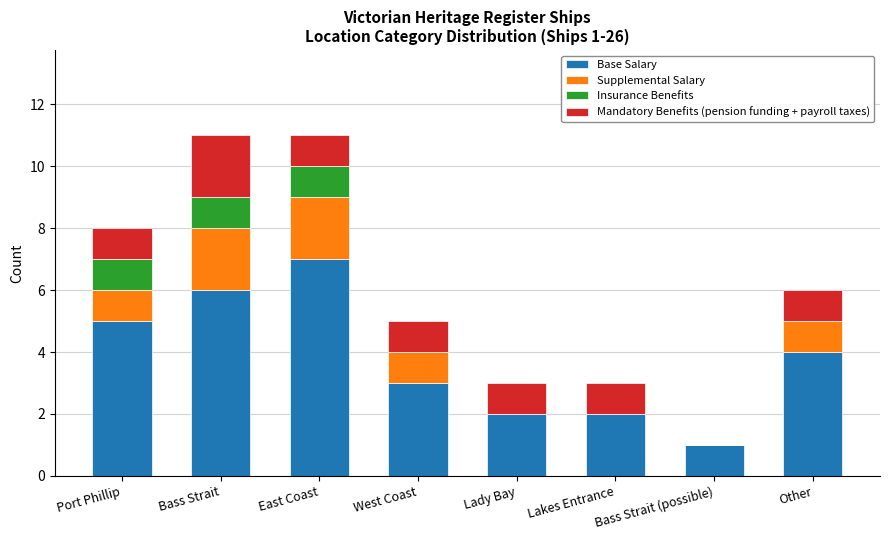

Is it true that Base Salary equals 6 at Bass Strait?

True